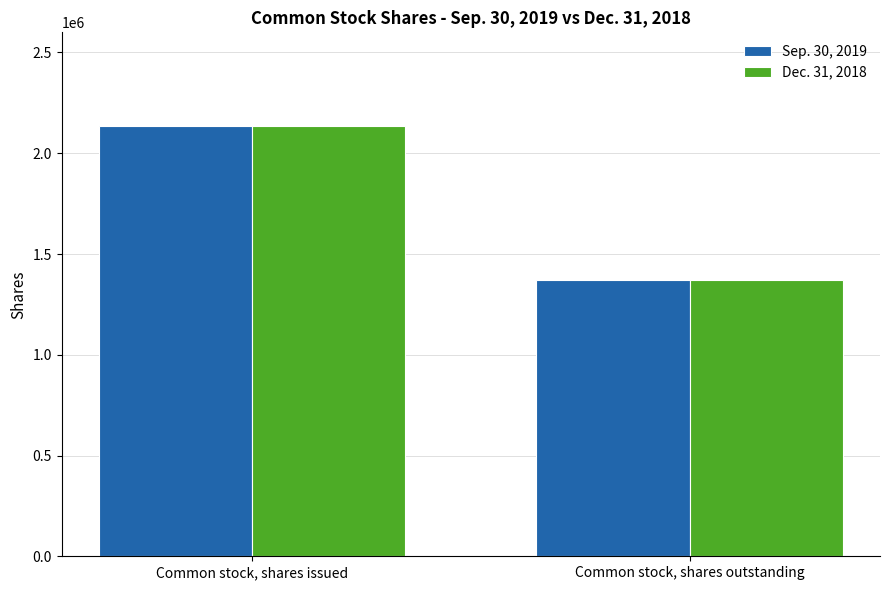

List the labels in order of Sep. 30, 2019 value, largest first.

Common stock, shares issued, Common stock, shares outstanding